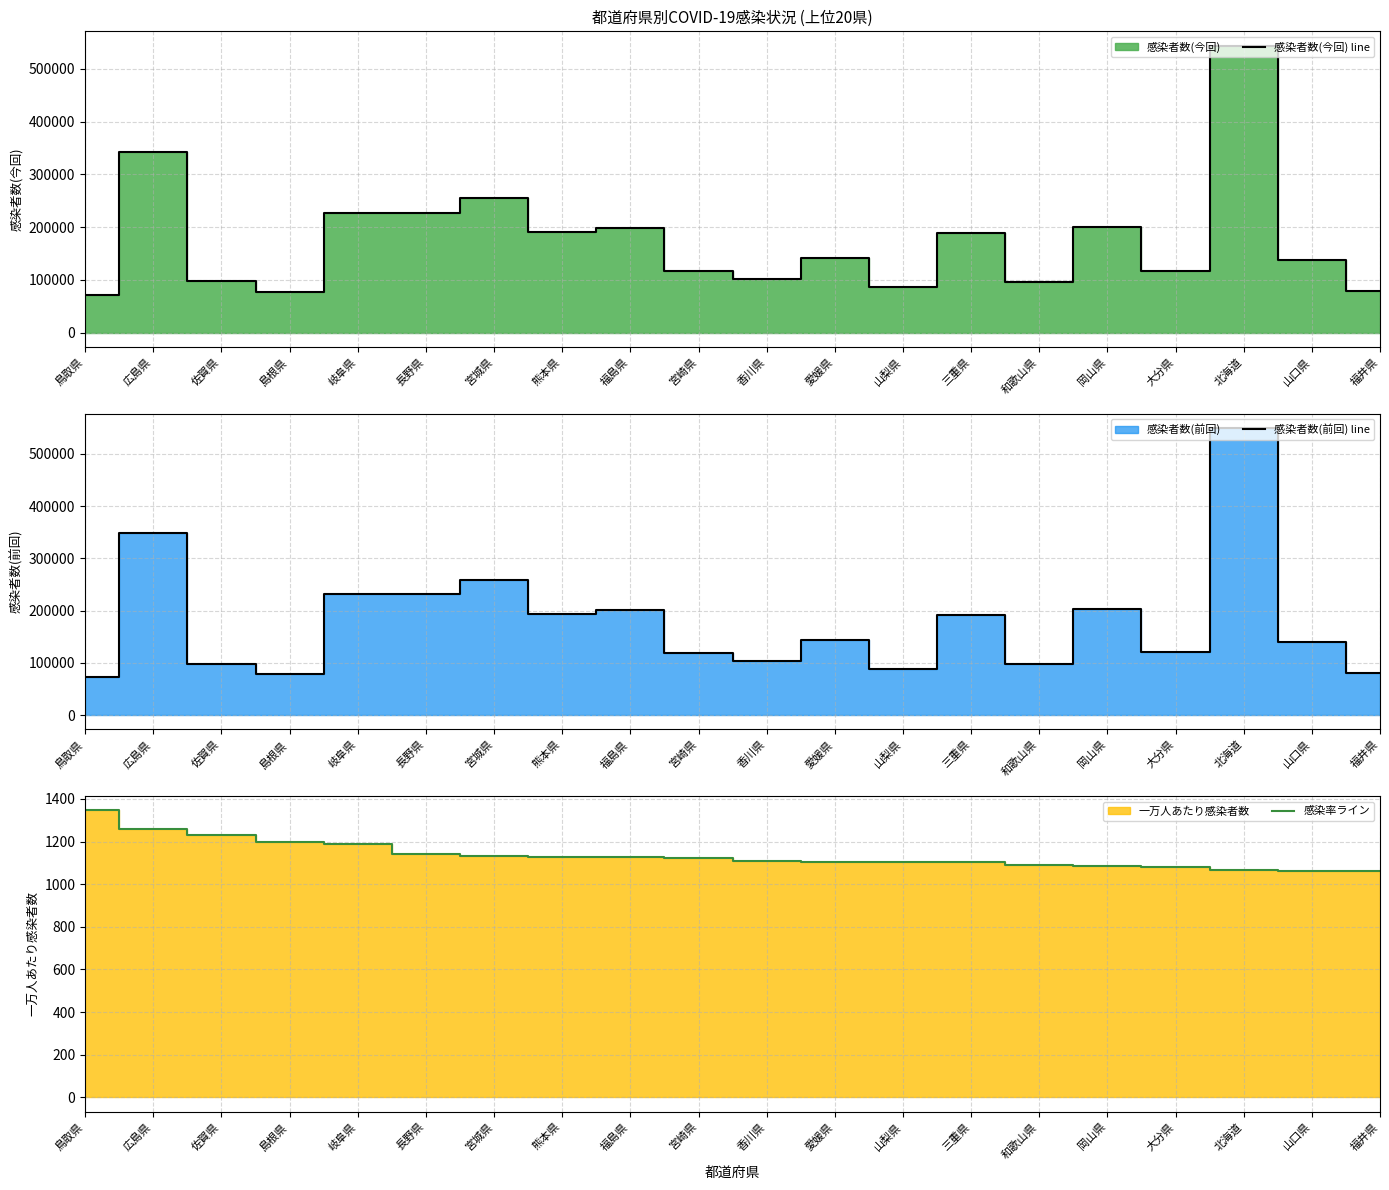

Reading right to left, extract all data points from this chart.

感染者数(今回) line: 福井県=78731.0	山口県=136788.0	北海道=543851.0	大分県=117624.0	岡山県=199245.0	和歌山県=96554.0	三重県=188510.0	山梨県=87188.0	愛媛県=141514.0	香川県=101870.0	宮崎県=116803.0	福島県=199054.0	熊本県=190983.0	宮城県=255233.0	長野県=227168.0	岐阜県=227547.0	島根県=77247.0	佐賀県=97237.0	広島県=342768.0	鳥取県=71942.0
感染者数(前回) line: 福井県=79924.0	山口県=139592.0	北海道=549159.0	大分県=119704.0	岡山県=202414.0	和歌山県=98552.0	三重県=192167.0	山梨県=88396.0	愛媛県=144192.0	香川県=103751.0	宮崎県=118166.0	福島県=201537.0	熊本県=193520.0	宮城県=258541.0	長野県=230682.0	岐阜県=231493.0	島根県=78823.0	佐賀県=98486.0	広島県=347426.0	鳥取県=73174.0
感染率ライン: 福井県=1061.4	山口県=1063.2	北海道=1068.5	大分県=1082.0	岡山県=1087.1	和歌山県=1091.2	三重県=1102.7	山梨県=1102.7	愛媛県=1103.9	香川県=1111.1	宮崎県=1123.5	福島県=1126.4	熊本県=1126.6	宮城県=1134.2	長野県=1141.7	岐阜県=1190.0	島根県=1198.2	佐賀県=1230.3	広島県=1258.9	鳥取県=1346.1